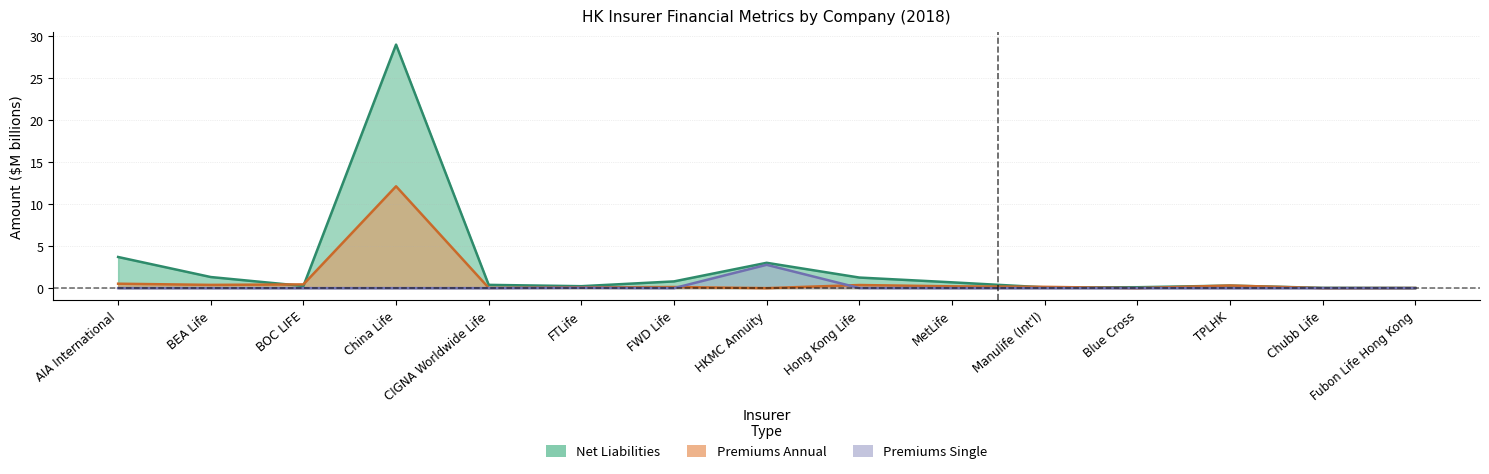

Count the number of categories in the chart.

15